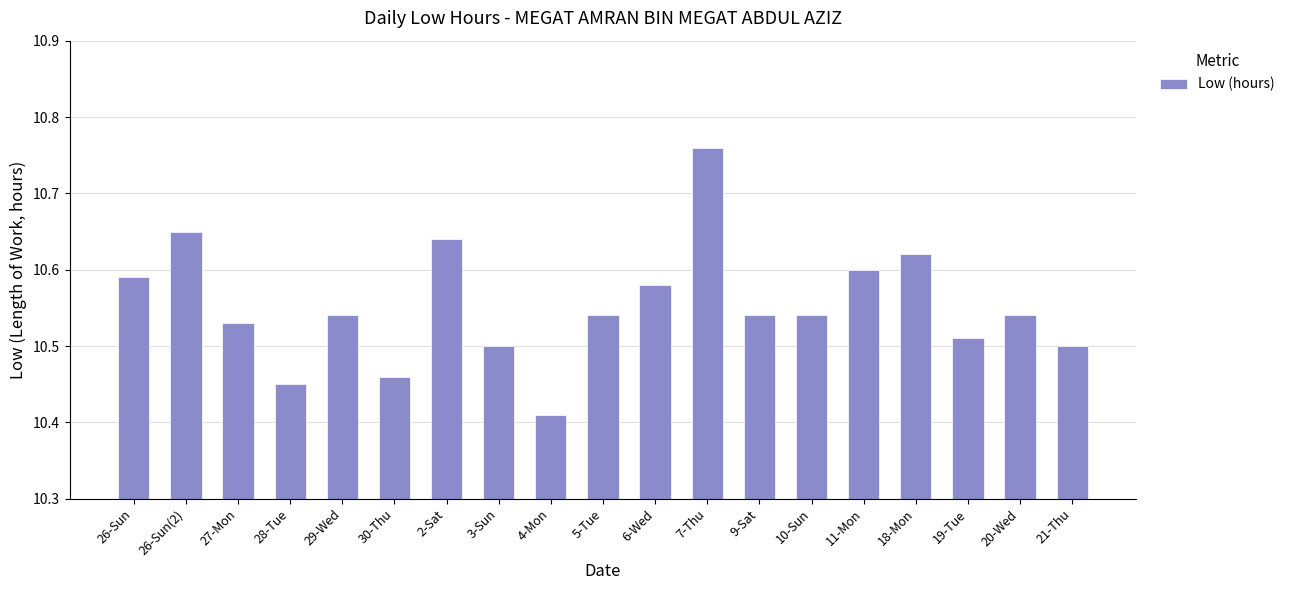

Where is the data nearest to the value 10?

4-Mon